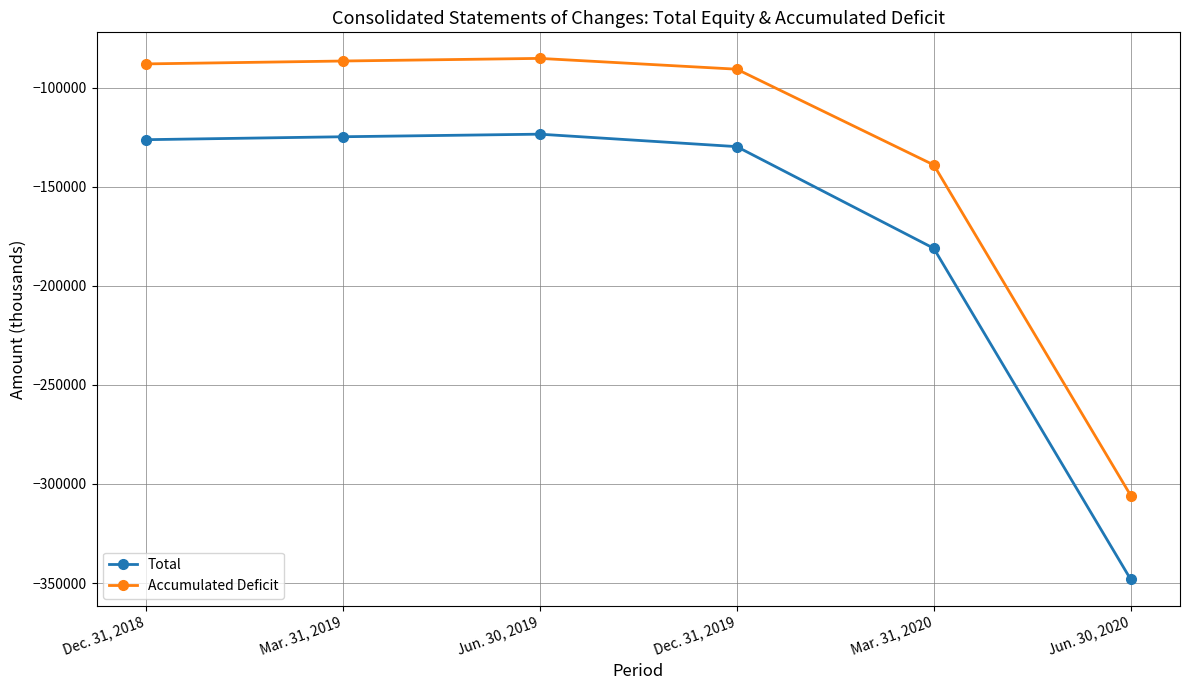

List the series in order of their peak value, lowest first.

Total, Accumulated Deficit